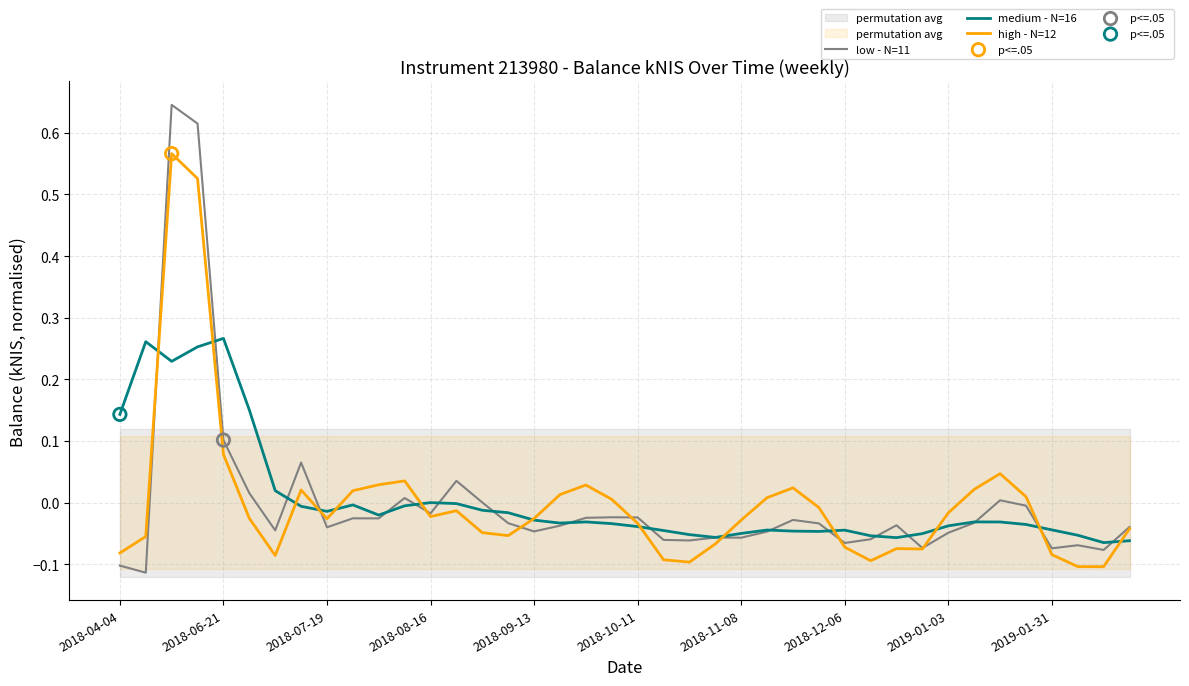

What are all the series names shown in the legend?

low - N=11, medium - N=16, high - N=12